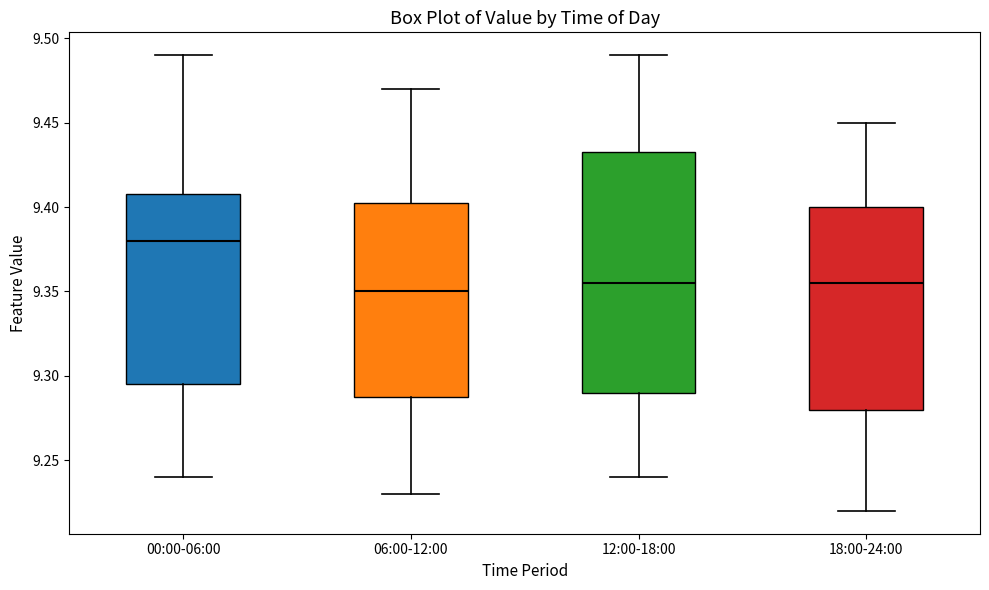

Reading left to right, transcribe this box plot: for each box, give where its median line is, the range the box spans, and where its two whiskers end, as read against the y-axis. The values are not printed on the chart, so give them approximately, as read against the axis.

00:00-06:00: median 9.380, box 9.295 to 9.410, whiskers 9.240 to 9.490
06:00-12:00: median 9.350, box 9.290 to 9.405, whiskers 9.230 to 9.470
12:00-18:00: median 9.355, box 9.290 to 9.435, whiskers 9.240 to 9.490
18:00-24:00: median 9.355, box 9.280 to 9.400, whiskers 9.220 to 9.450